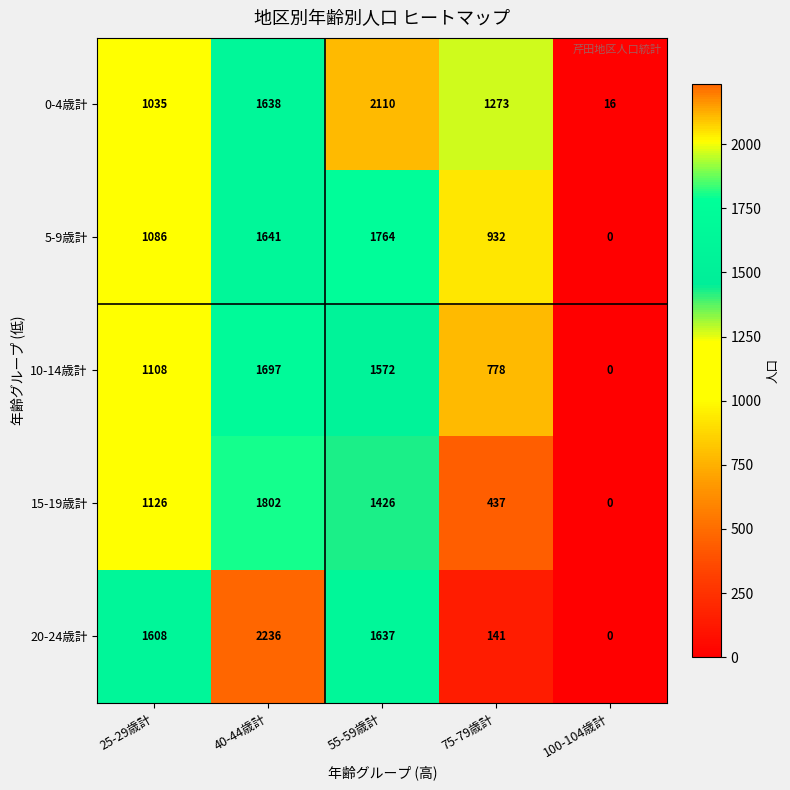

At which label does 0-4歳計 first exceed 1273?

40-44歳計